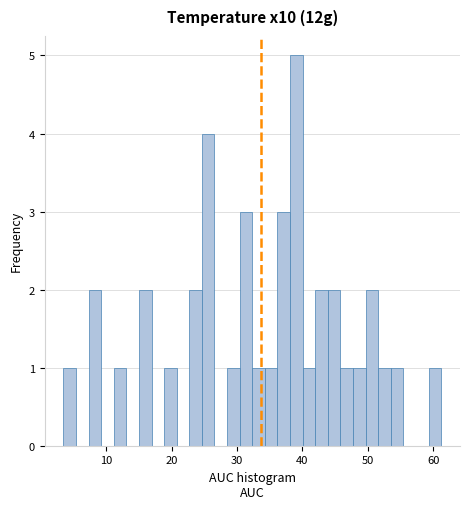

Around what value on the x-axis is the tallest bar? Give the approximate position of its centre, as read against the axis.

39